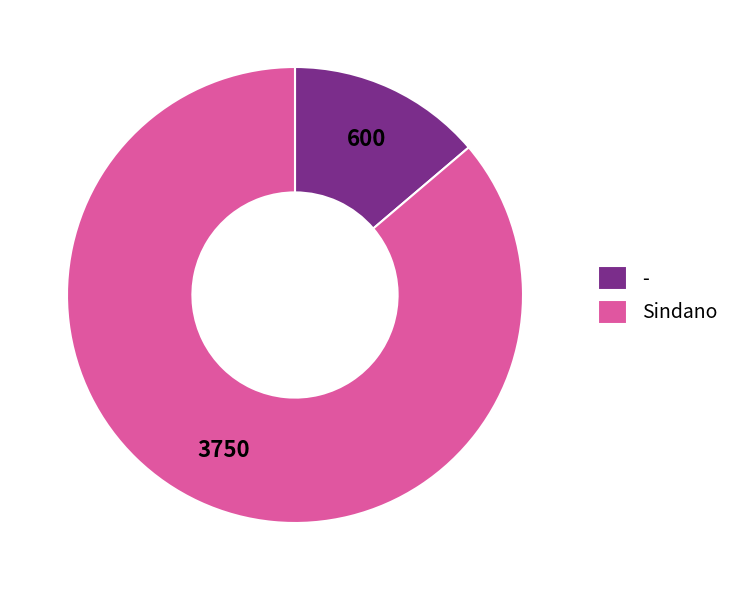

Is it true that Sindano is 86% of the pie?

True